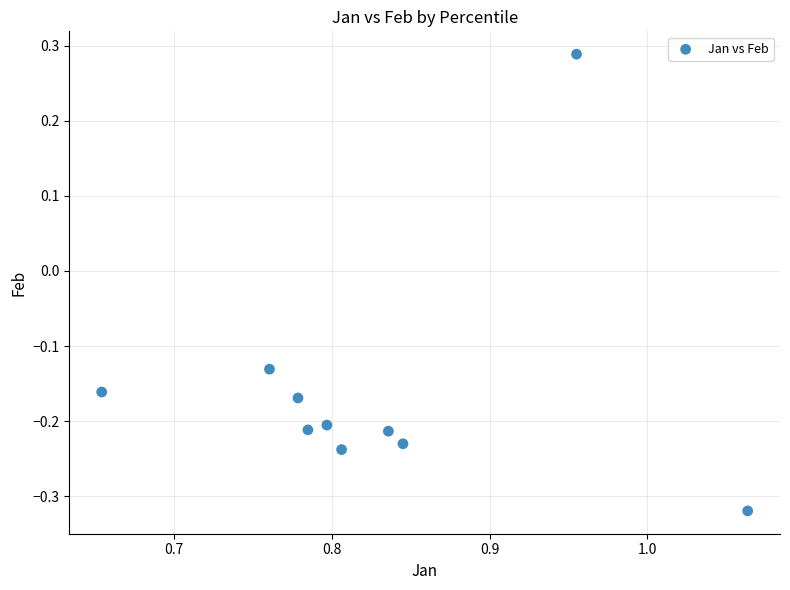

What is the average X value?

0.8